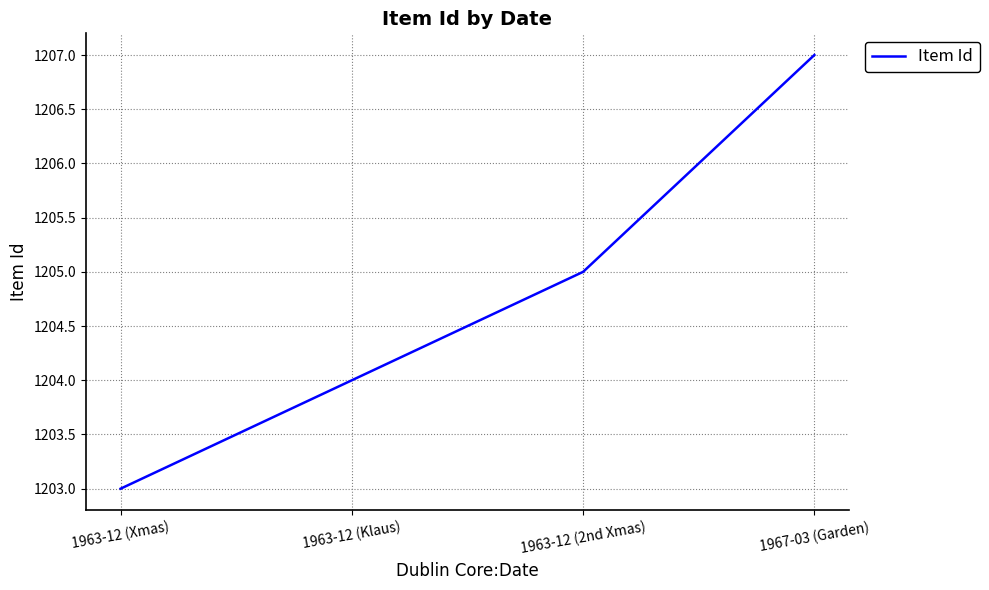

What is the change in value from 1963-12 (Xmas) to 1963-12 (2nd Xmas)?

+2